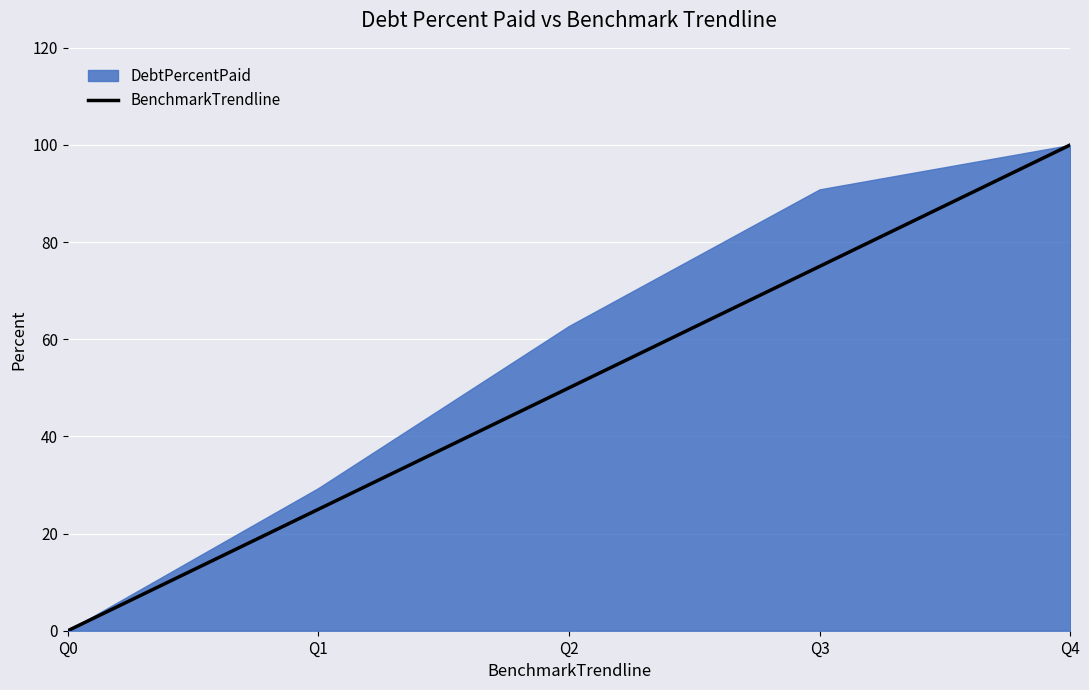

True or false: there are more than 0 points higher than both neighbors.

False